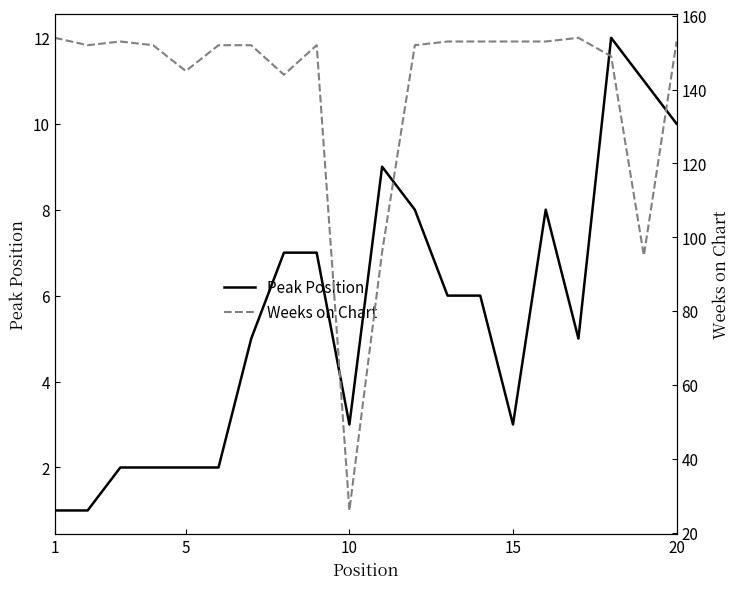

What are all the series names shown in the legend?

Peak Position, Weeks on Chart